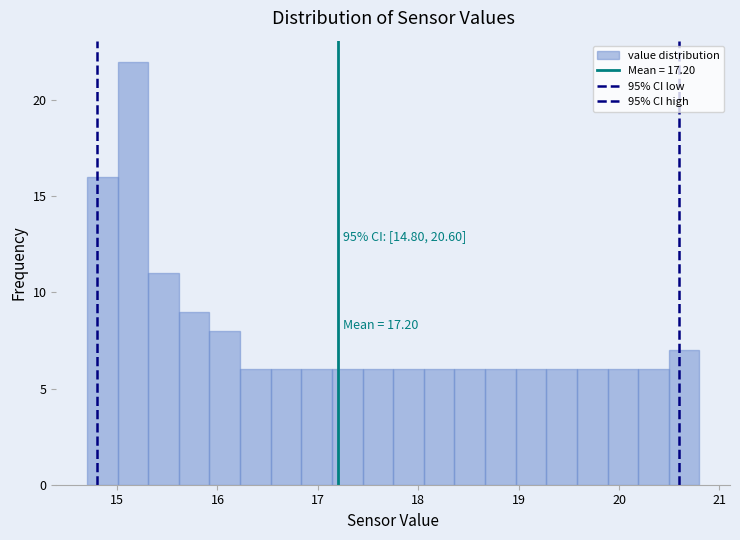

Read against the x-axis, roughly where is the centre of the tallest bar?

15.2